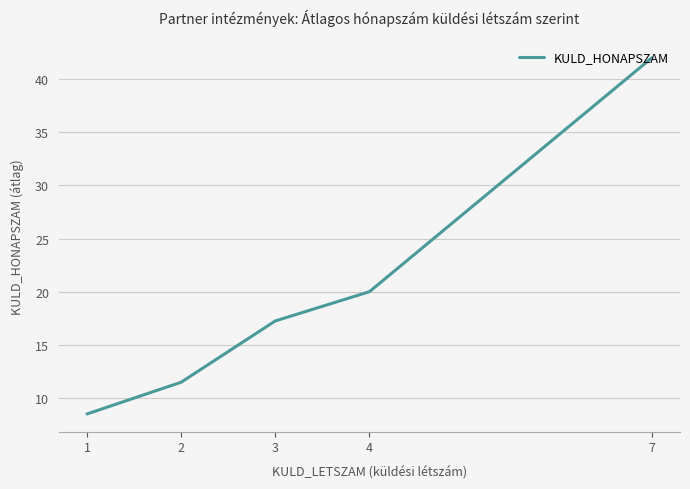

What is the minimum value shown in the chart?

8.5